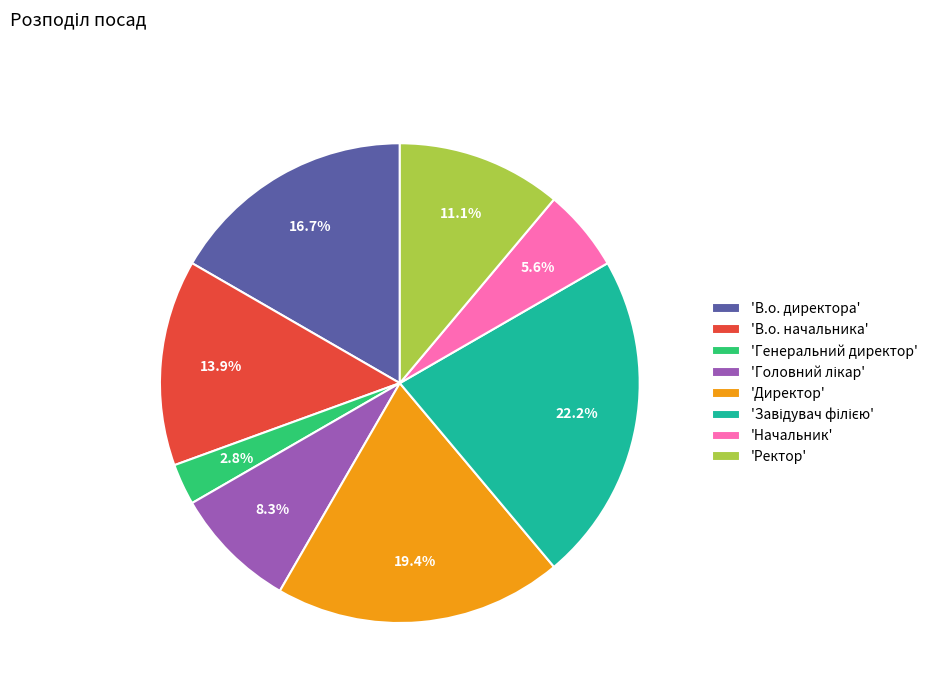

What is the smallest slice in the pie chart?

'Генеральний директор'